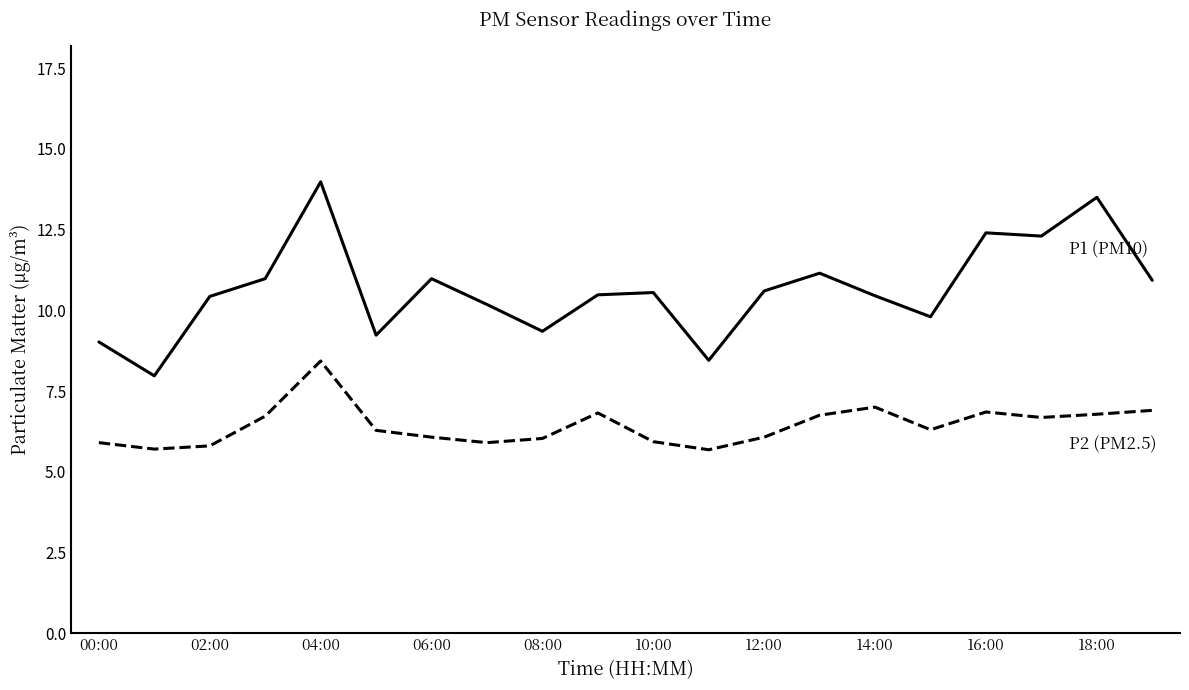

What is the minimum value shown in the chart?

5.7